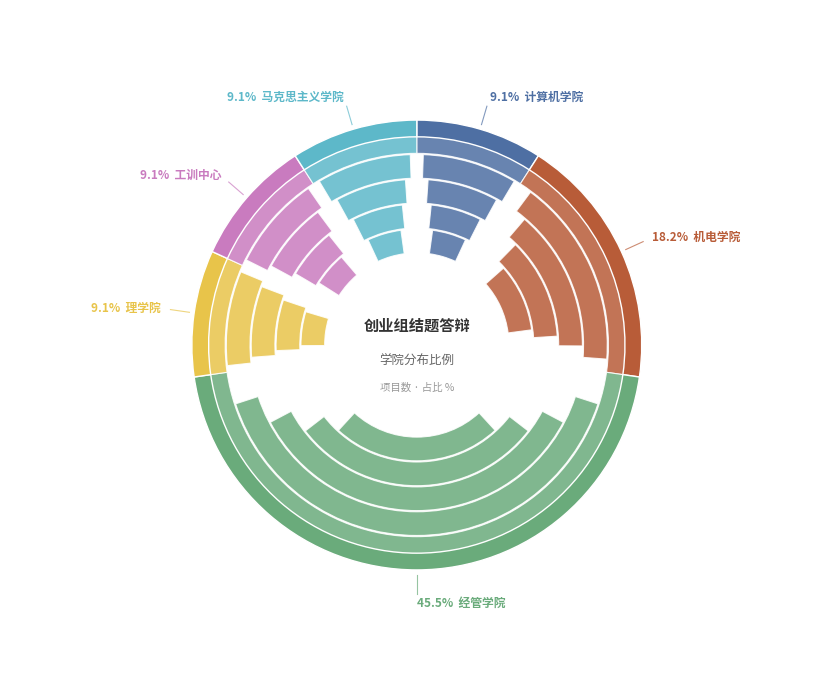

Which category has the biggest portion of the pie?

经管学院